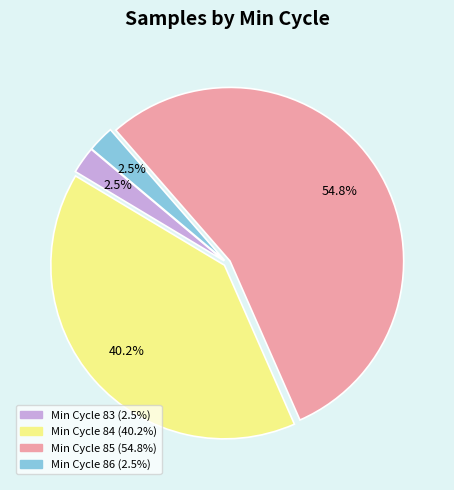

Count the number of slices in the pie.

4